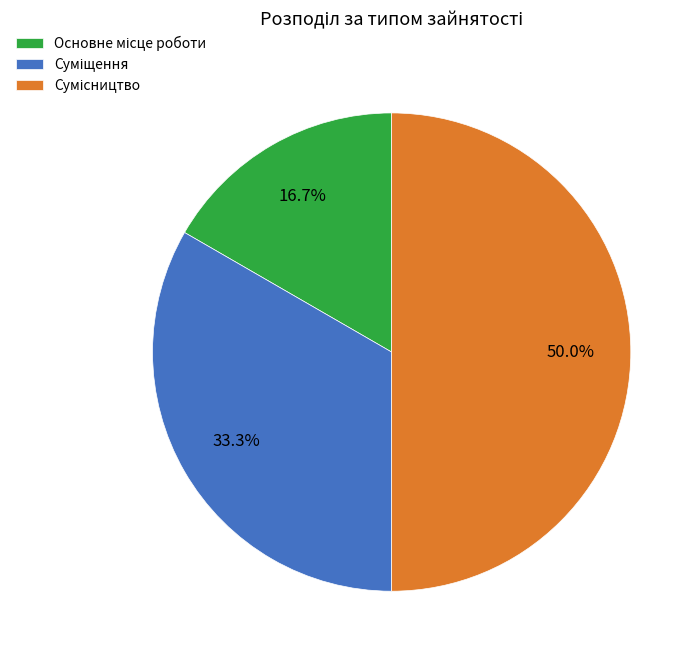

What percentage is the Сумісництво slice, to the nearest percent?

50%